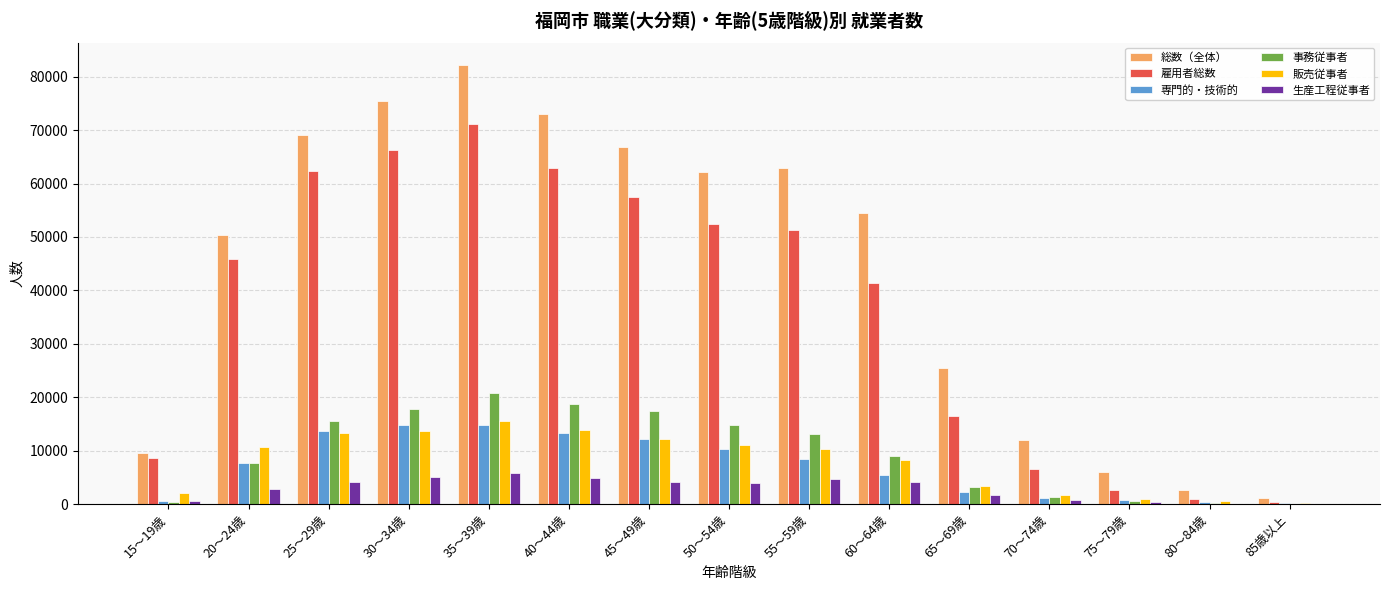

Are the bars grouped side by side (vs. stacked)?

Yes